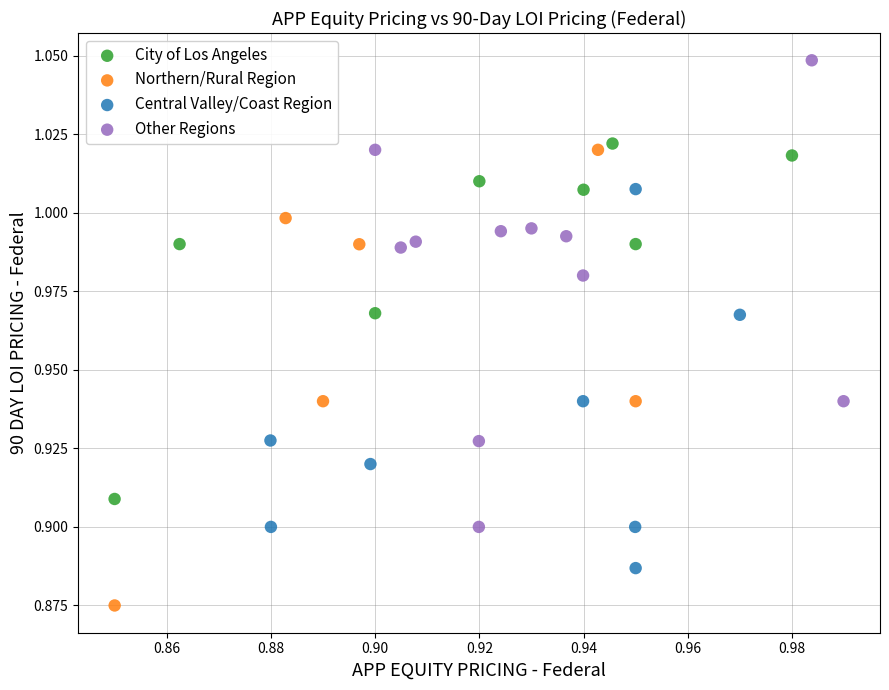

Which series reaches the maximum Y coordinate?

Other Regions